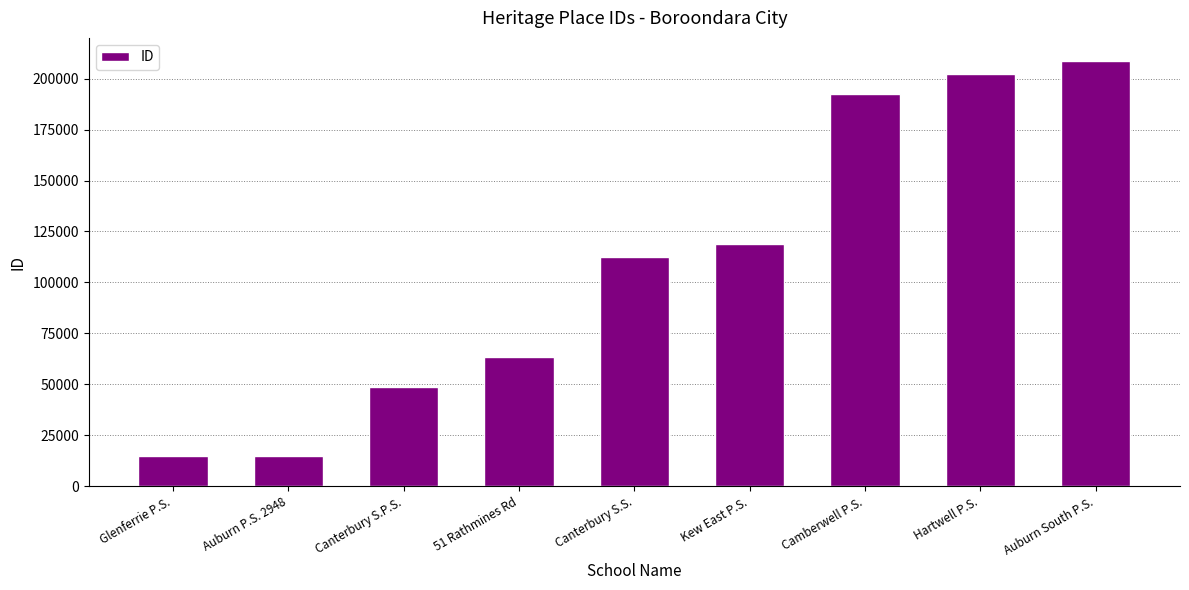

What is the value of the 4th bar from the left?

63298